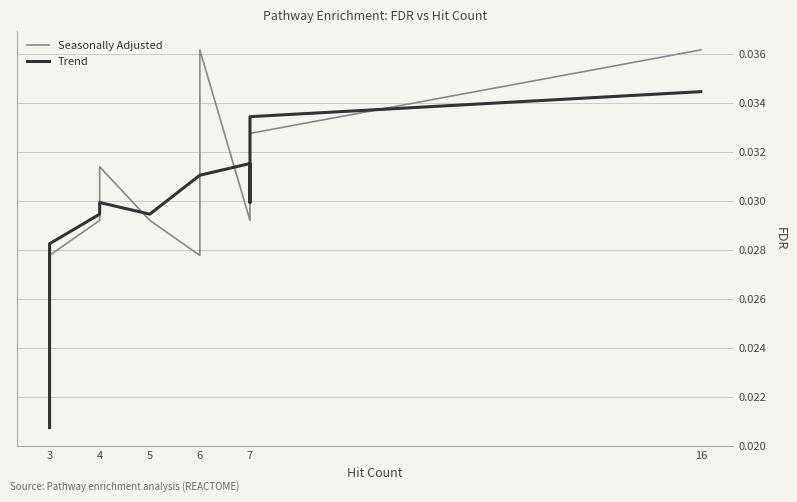

Which series has the largest range (max minus min)?

Seasonally Adjusted